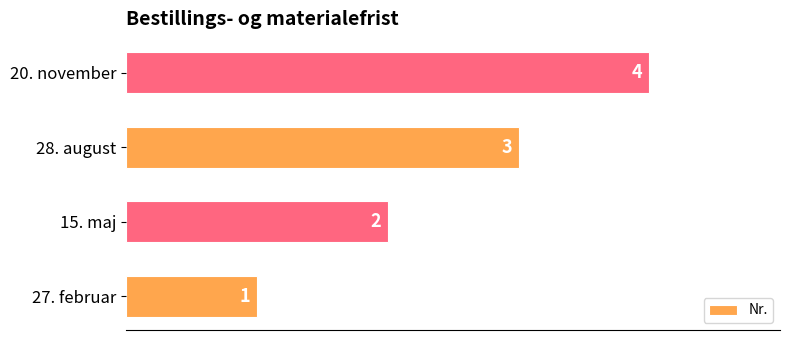

Between 27. februar and 20. november, which is larger?

20. november